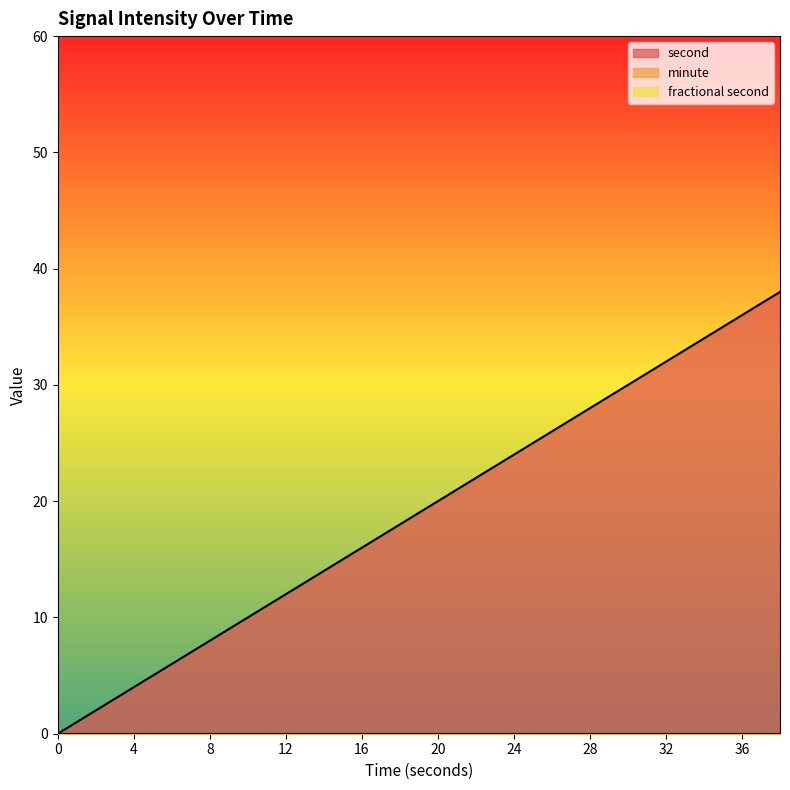

What is the difference between the maximum and minimum values in the second series?

38